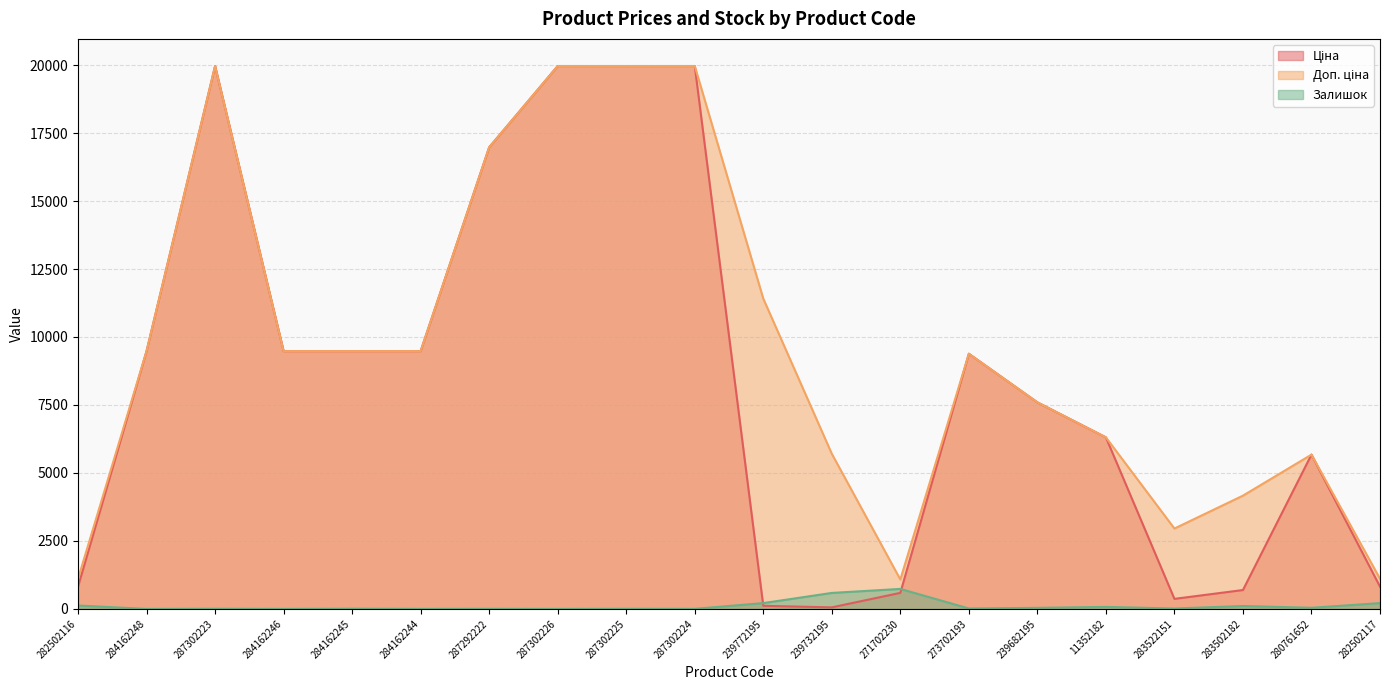

Where is the first local minimum for Доп. ціна?

271702230